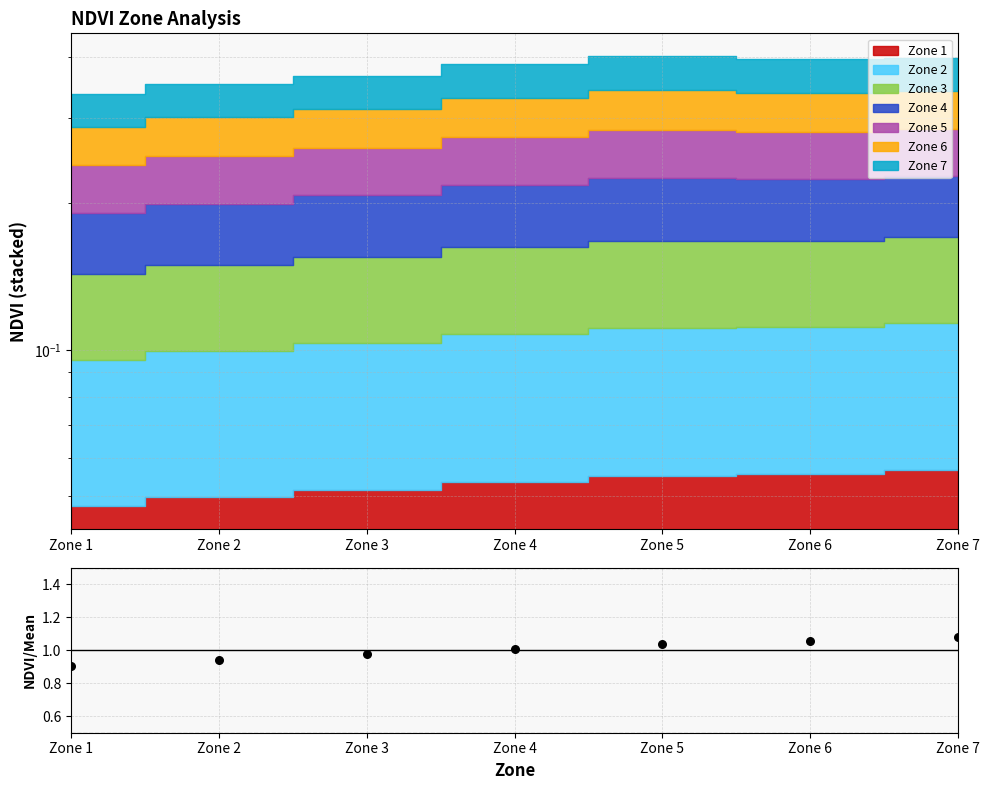

Which has a higher value, Zone 7 or Zone 1?

Zone 7